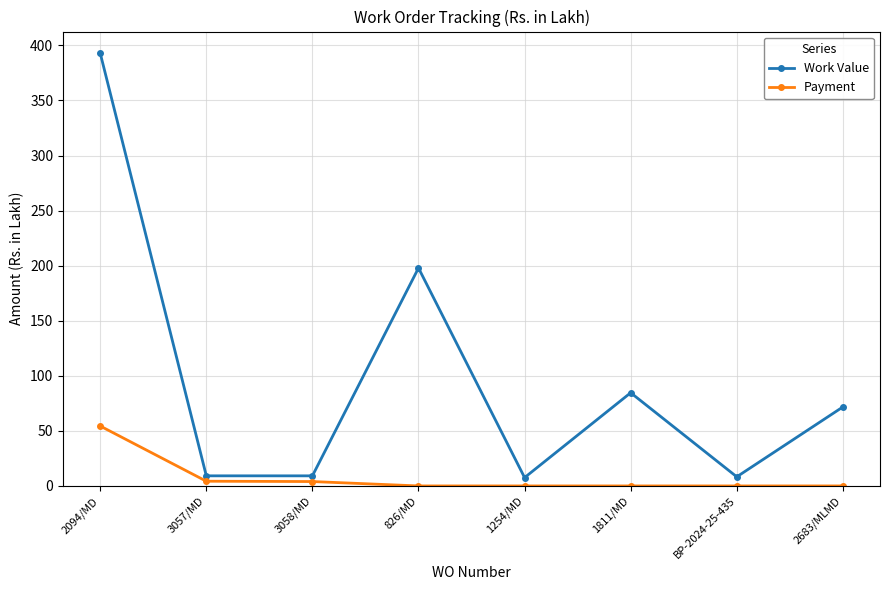

What is the spread (max minus min) of values at 3058/MD?

5.2